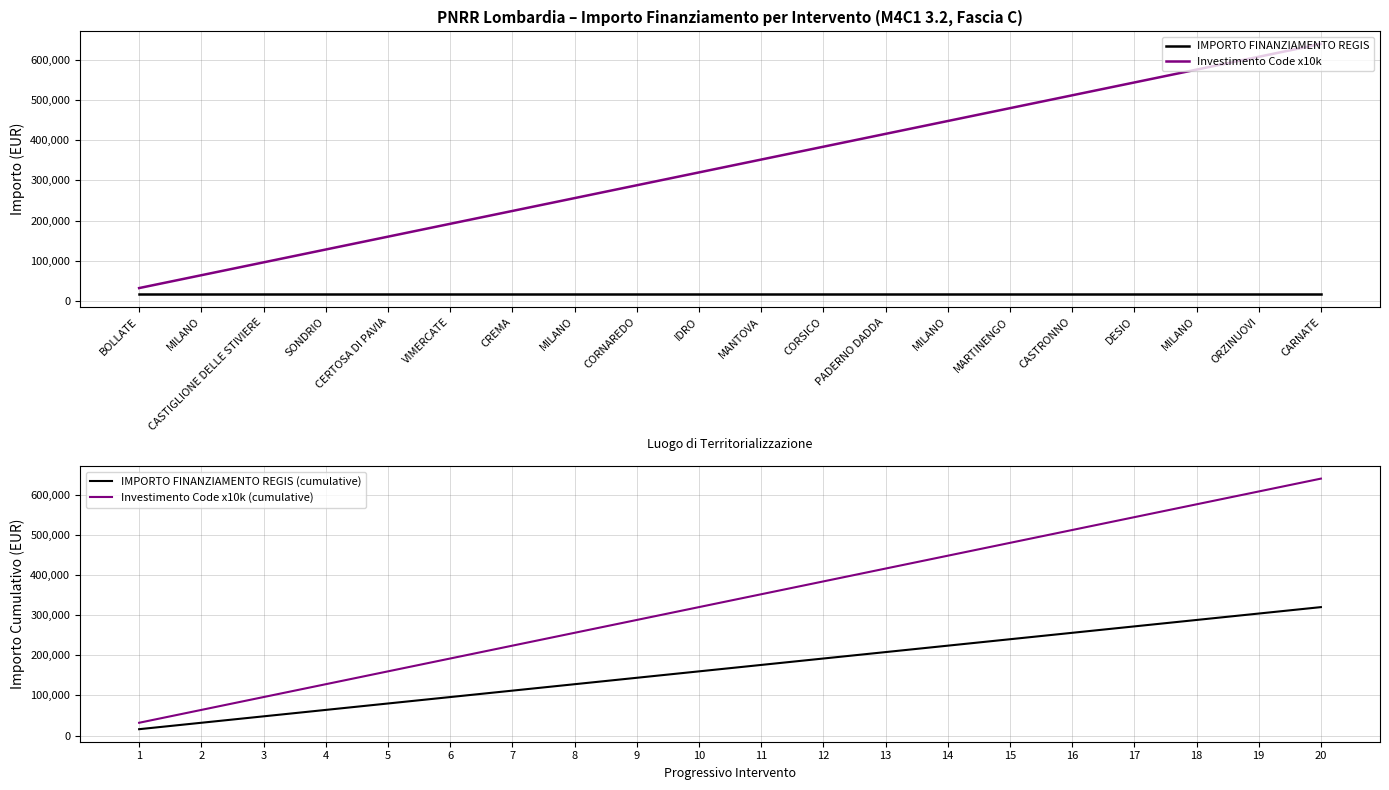

Rank the categories by IMPORTO FINANZIAMENTO REGIS (cumulative) value from lowest to highest.

1, 2, 3, 4, 5, 6, 7, 8, 9, 10, 11, 12, 13, 14, 15, 16, 17, 18, 19, 20